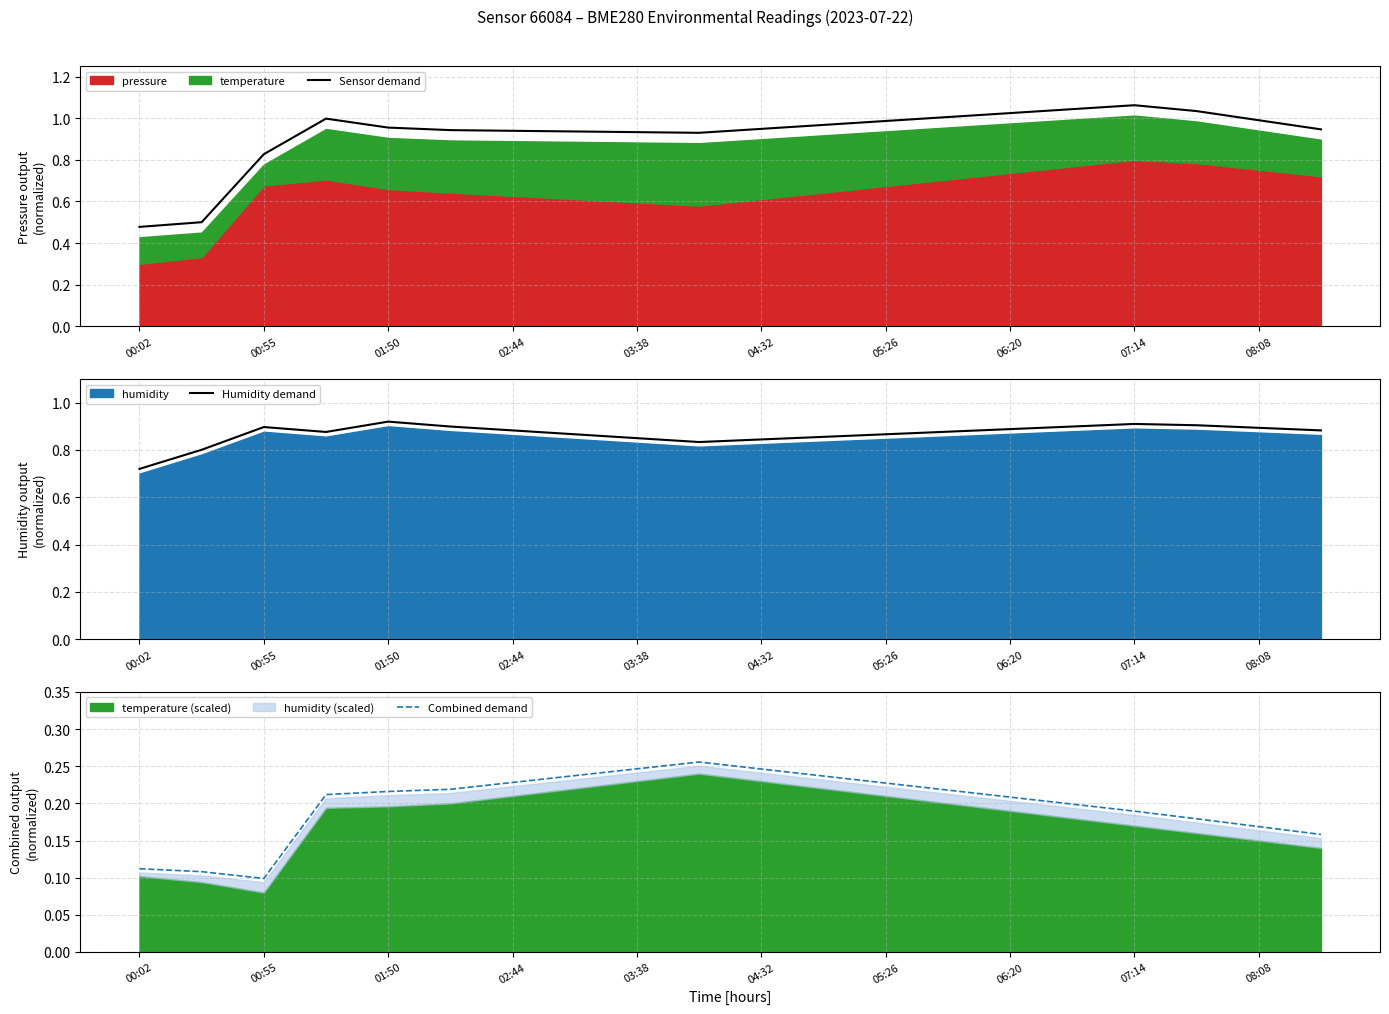

The value of Sensor demand at 00:55 is 0.3. True or false?

False